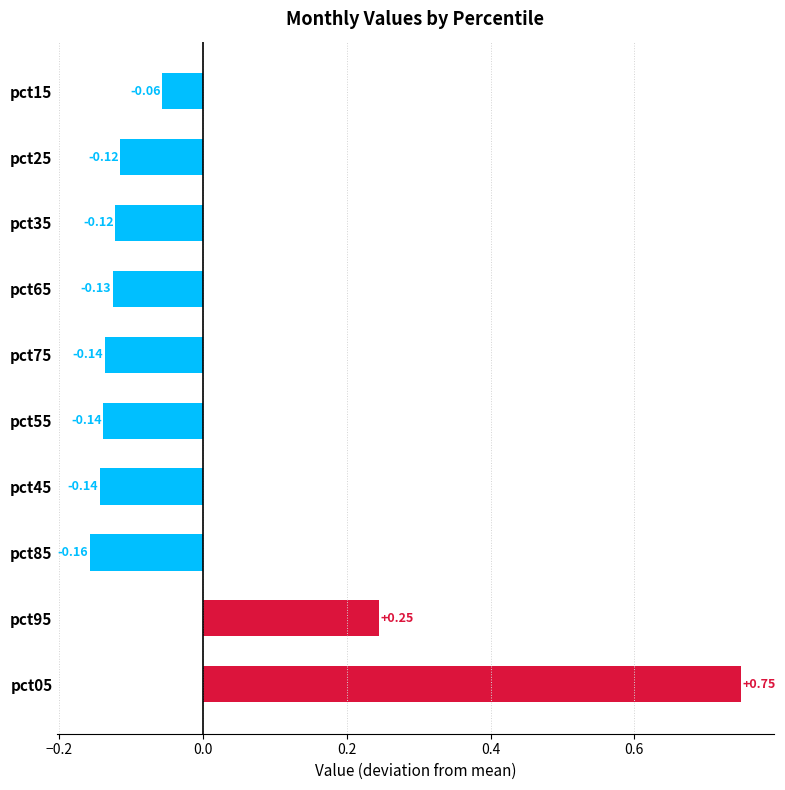

What is the difference between the second highest and second lowest values?

0.4